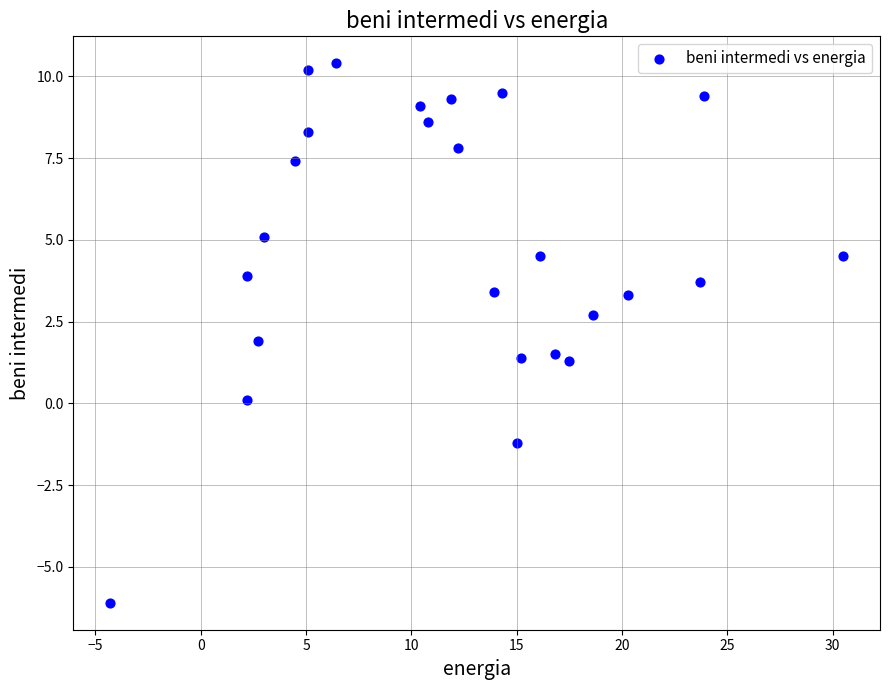

What is the range of Y values (max minus min)?

16.5